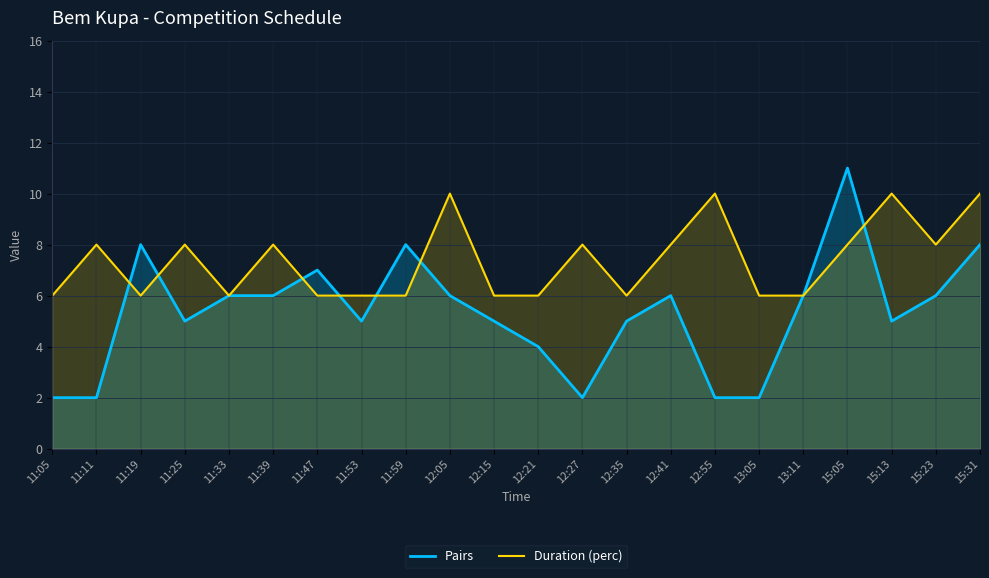

Count the number of data series in this chart.

2